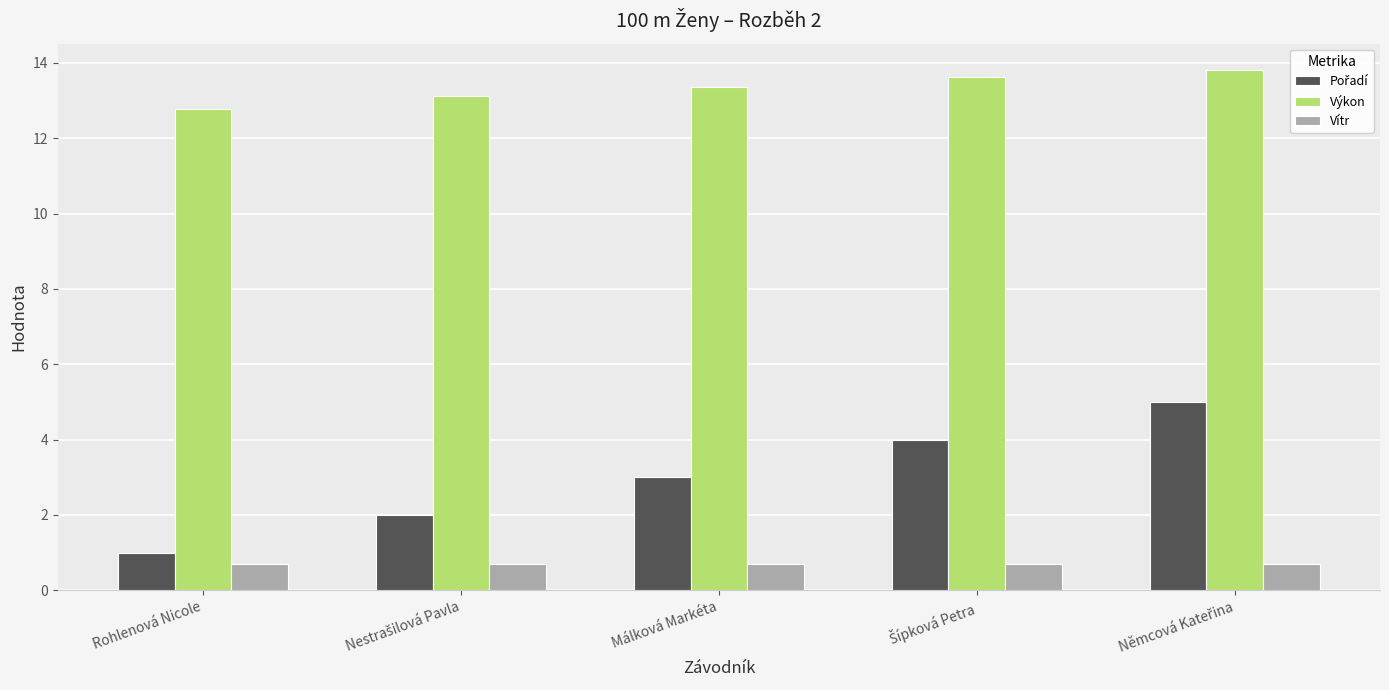

What is the label of the 5th bar from the right?

Rohlenová Nicole